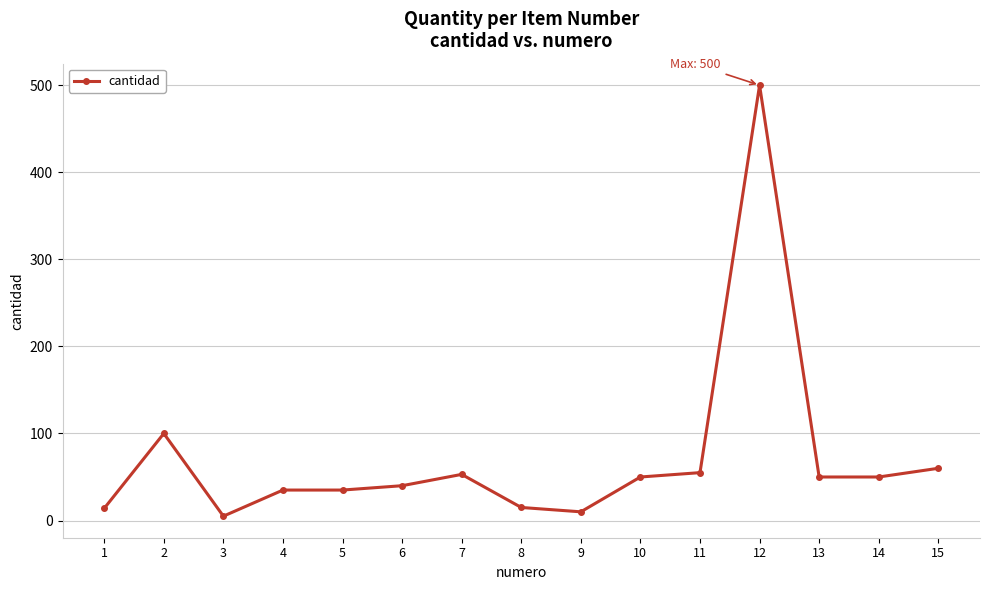

The chart shows a value of 93 at 15. True or false?

False